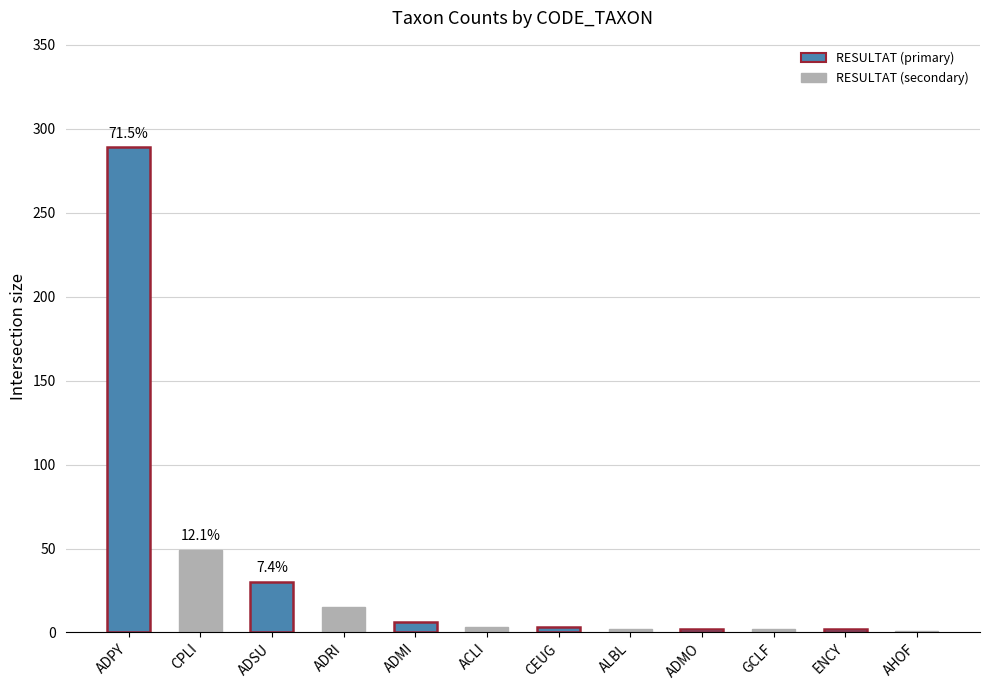

Reading left to right, what are all the values shown in this chart?

289	49	30	15	6	3	3	2	2	2	2	1